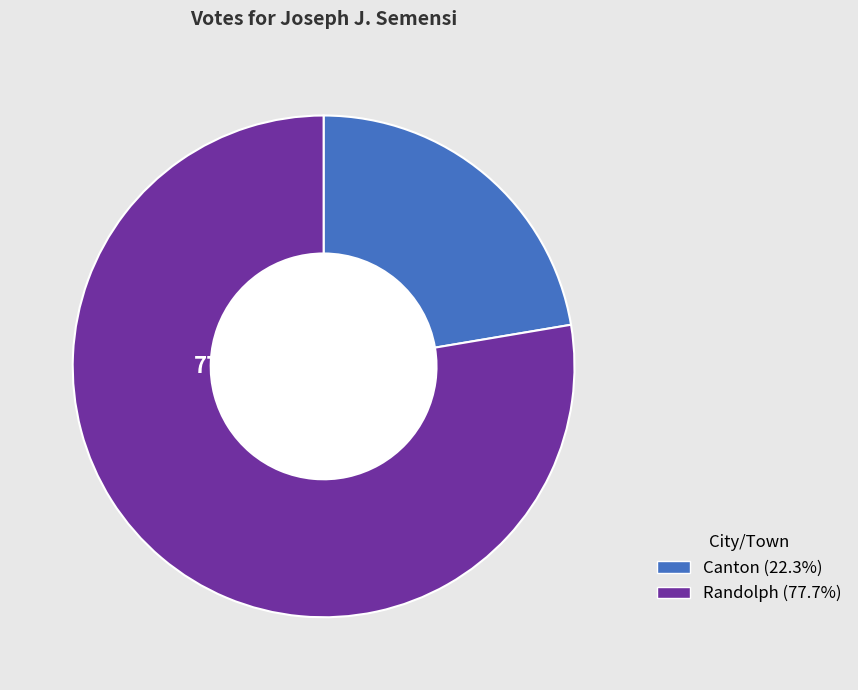

To the nearest percent, what portion does Randolph represent?

78%